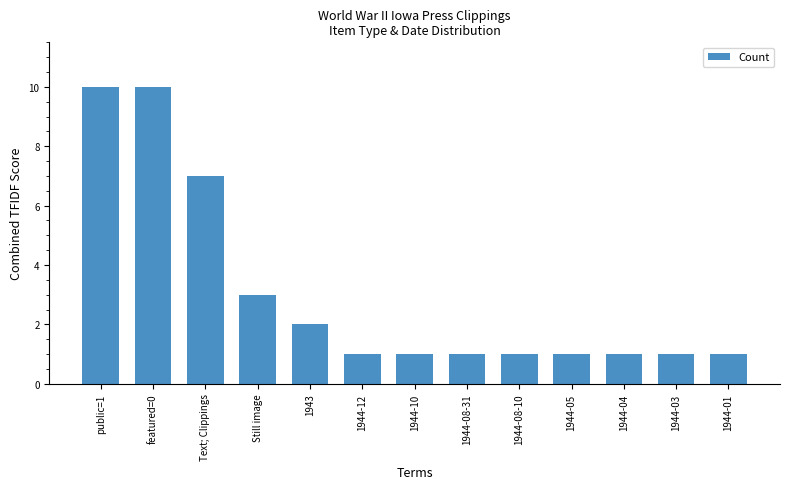

Does the chart contain stacked bars?

No